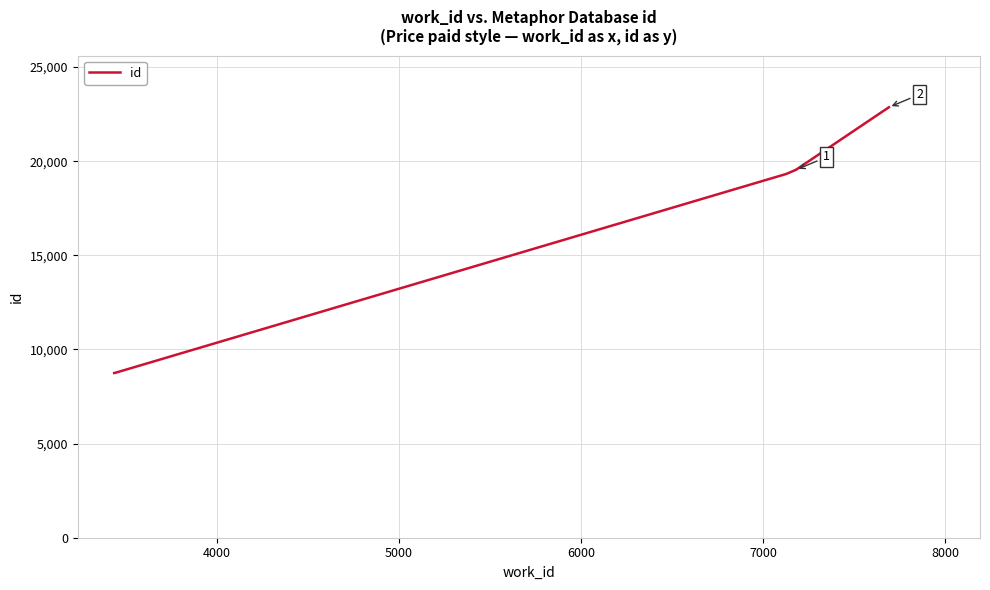

How many values exceed 8783?

4